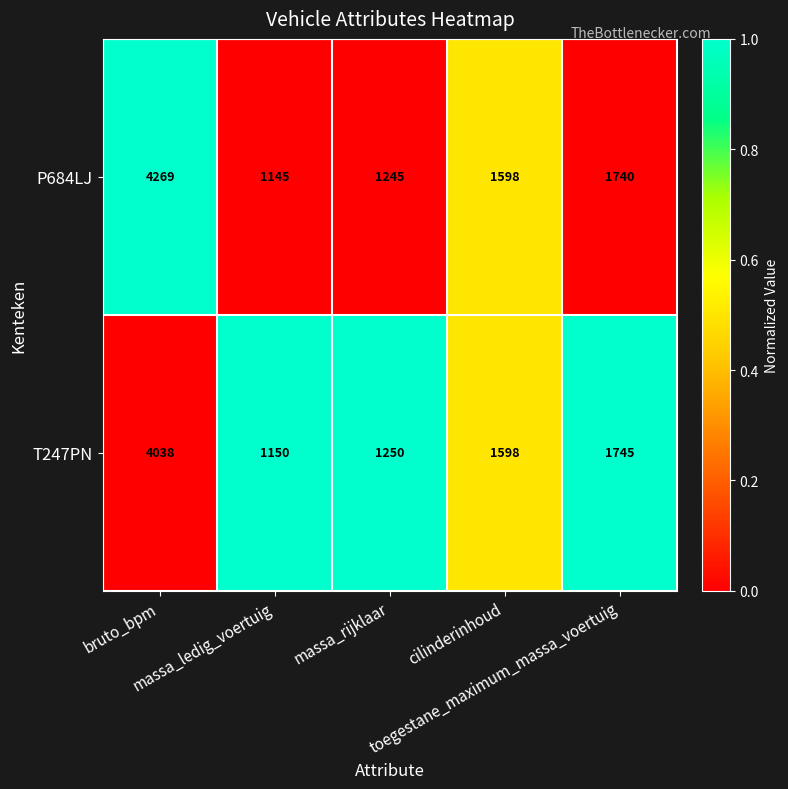

What is the minimum value shown in the chart?

1145